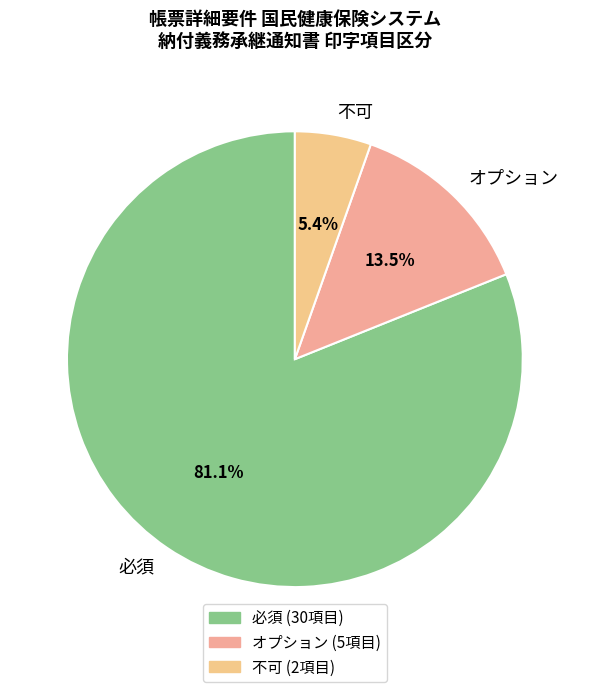

Which category has the biggest portion of the pie?

必須